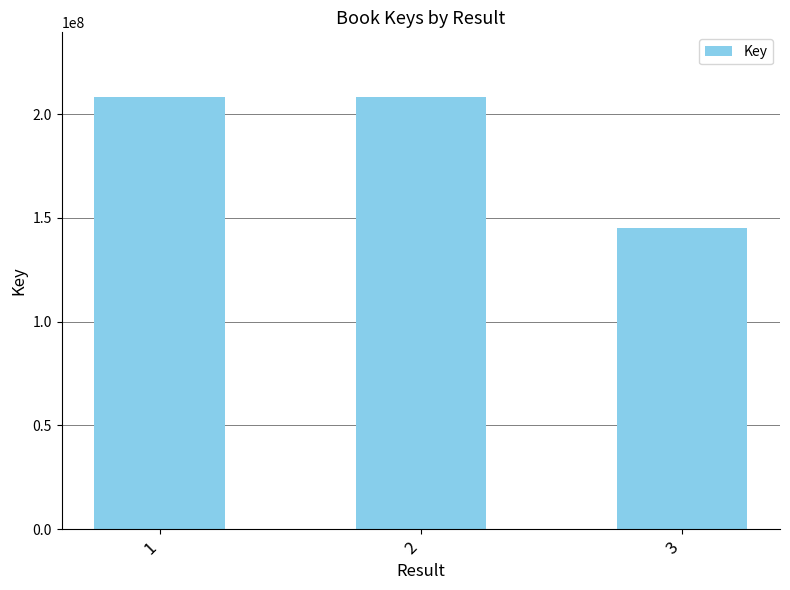

What is the value of the 3rd bar from the left?

144883324